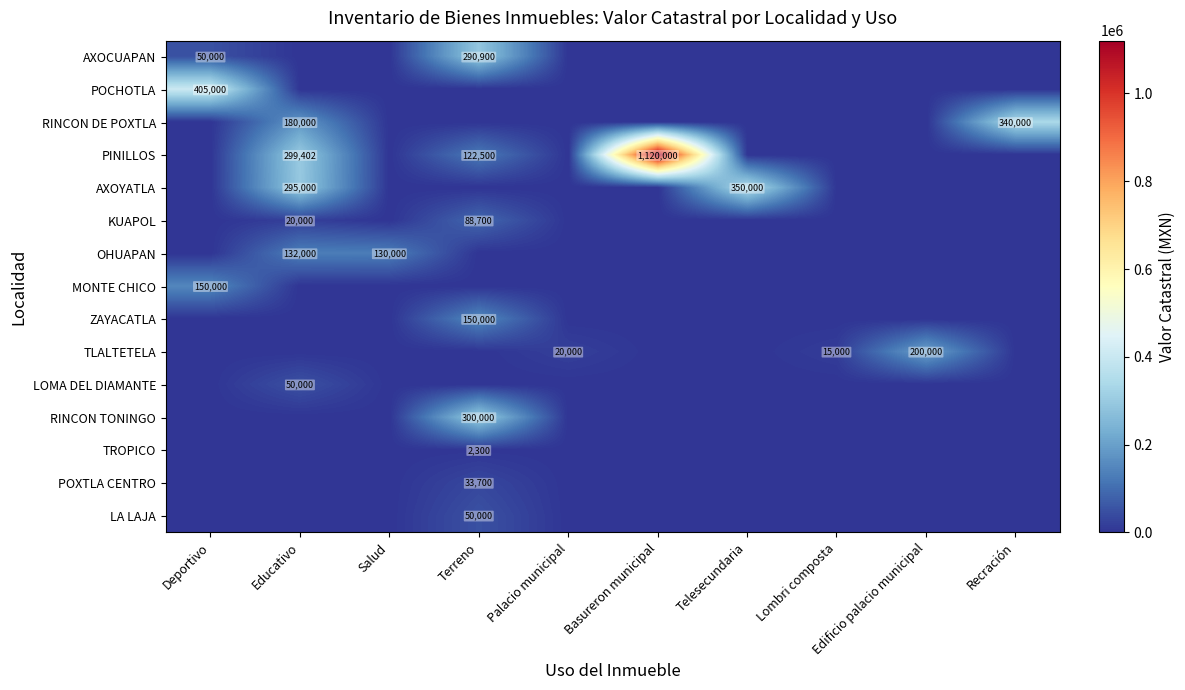

The value of KUAPOL at Educativo is 13303. True or false?

False